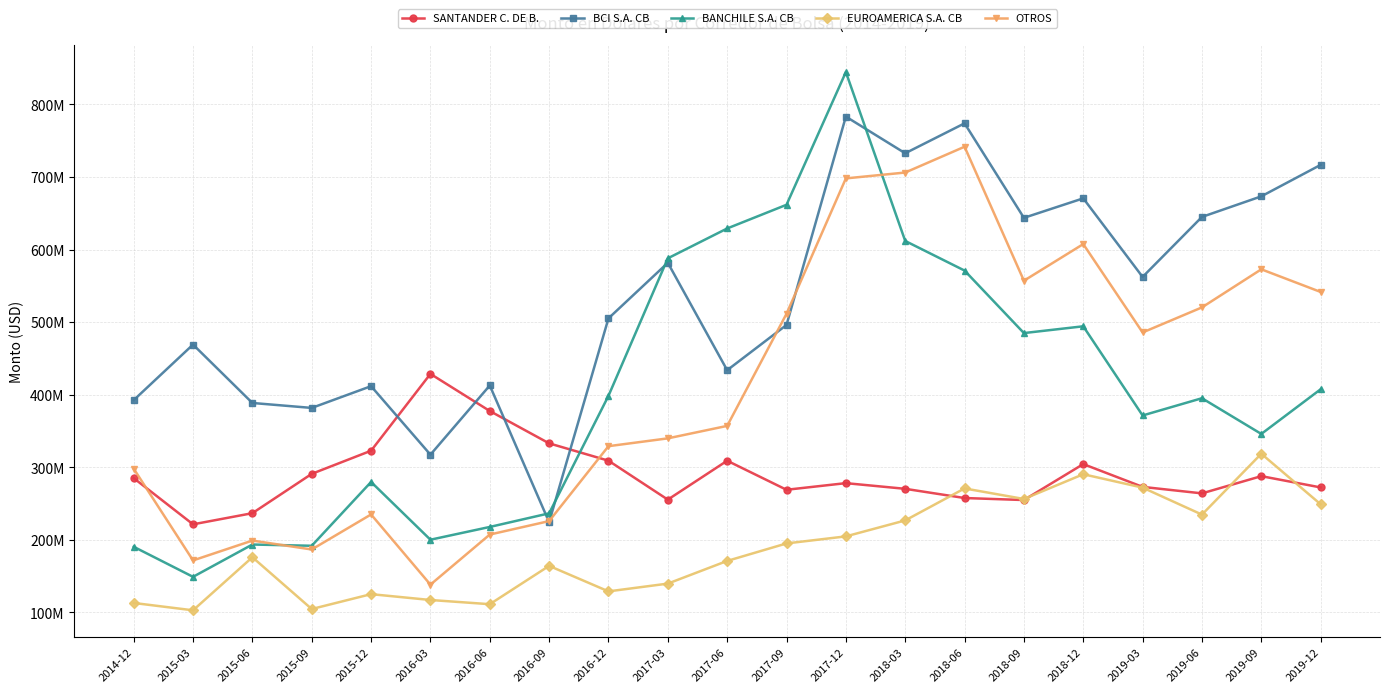

In EUROAMERICA S.A. CB, how many points are lower than both neighbors (excluding endpoints)?

6